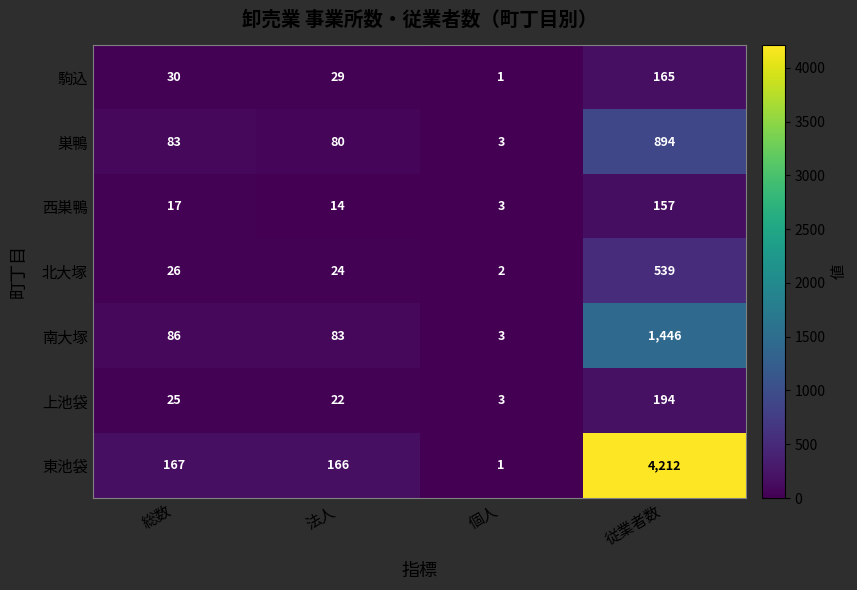

At which category does the chart reach its peak across all series?

従業者数